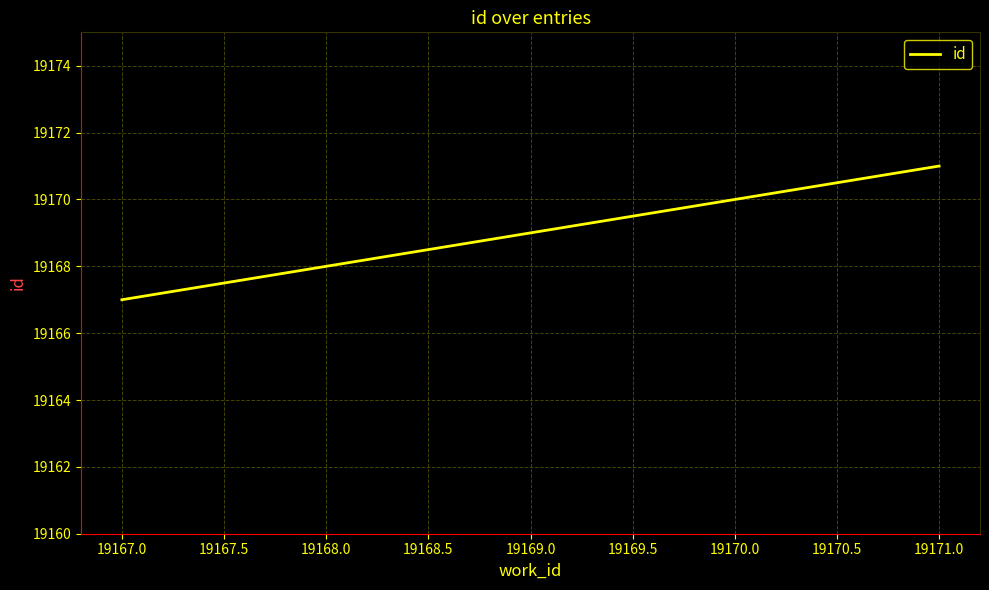

The value at 19169.0 is 19169. True or false?

True